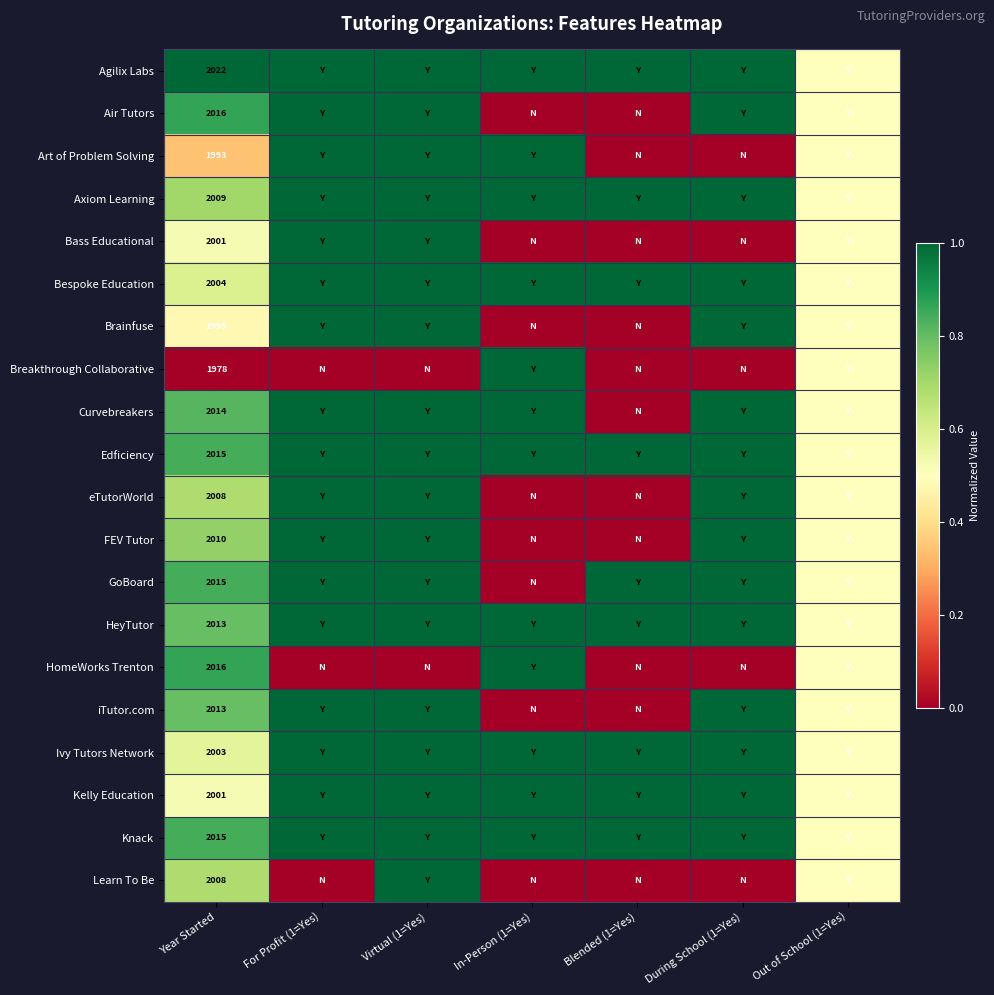

How many series are shown in this chart?

20